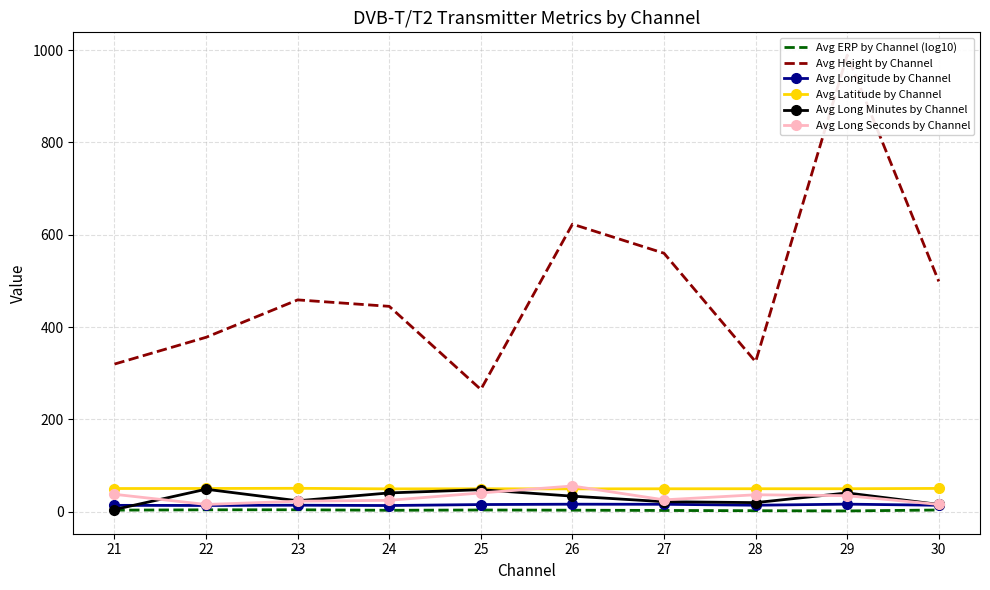

True or false: Avg Long Minutes by Channel and Avg Height by Channel intersect in this chart.

False